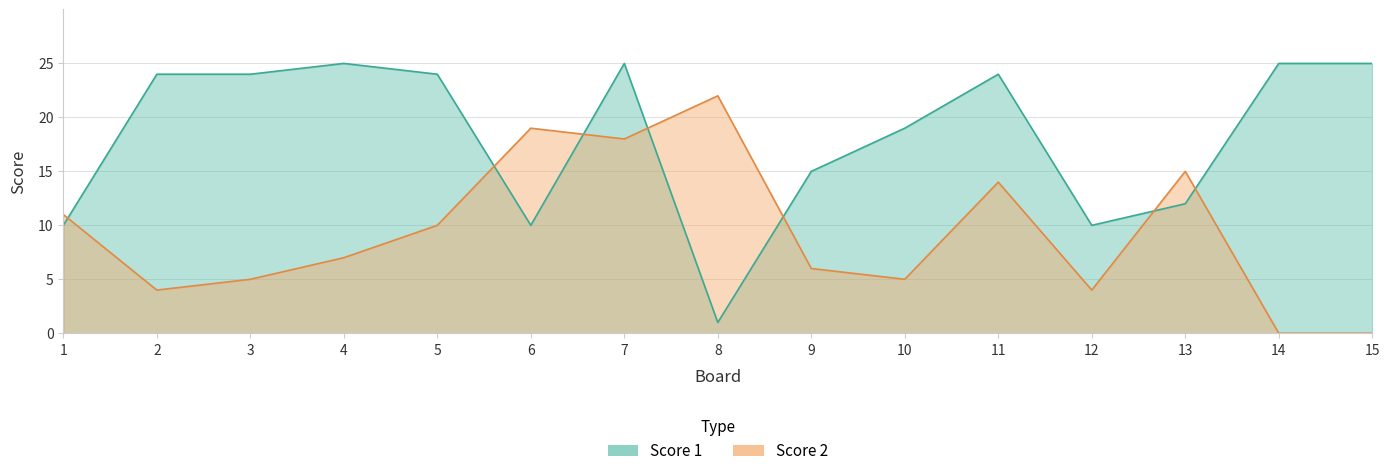

Where does the Score 1 series first go above 24?

4